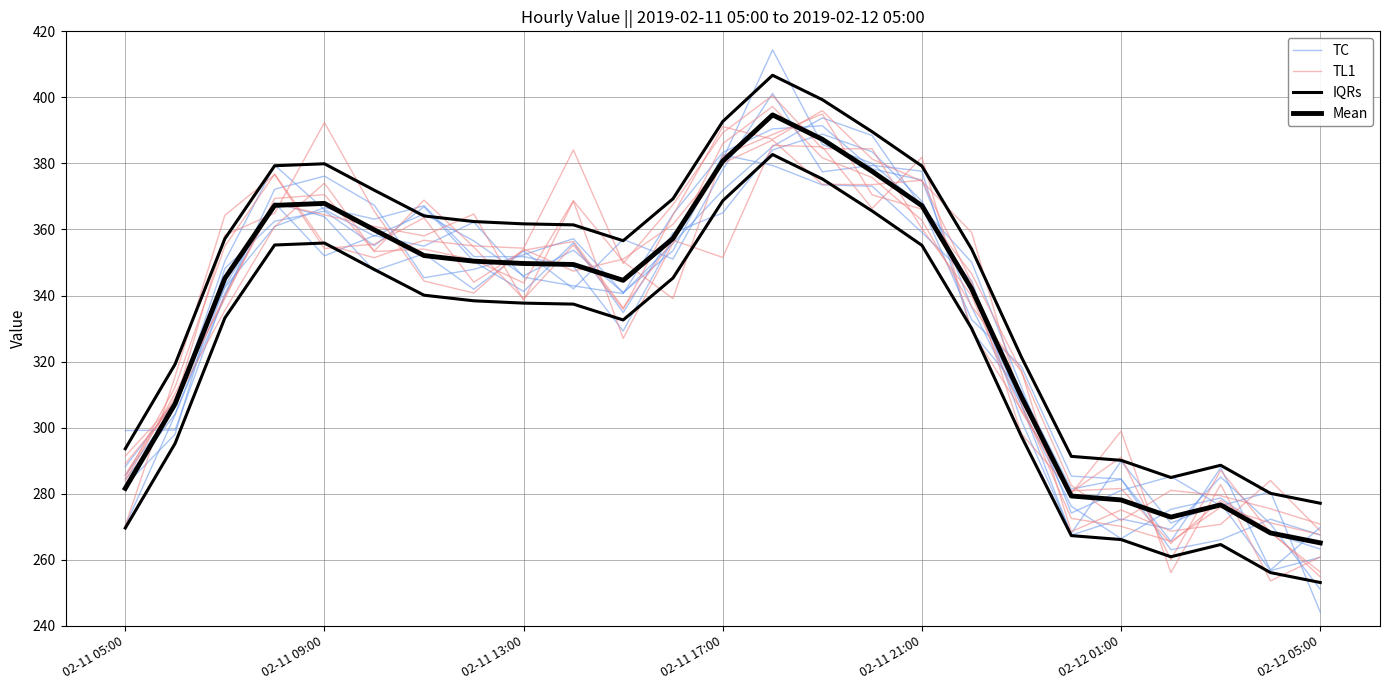

Between 16 and 13, which is larger?

13